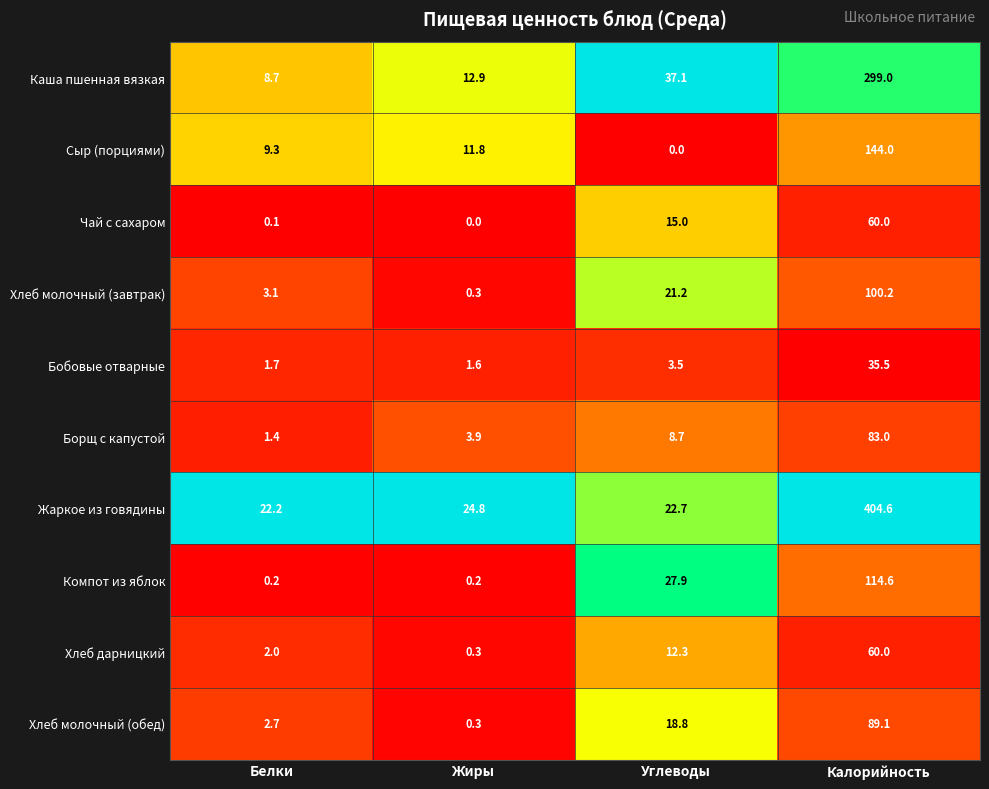

True or false: Борщ с капустой has a value of 83.0 at Калорийность.

True